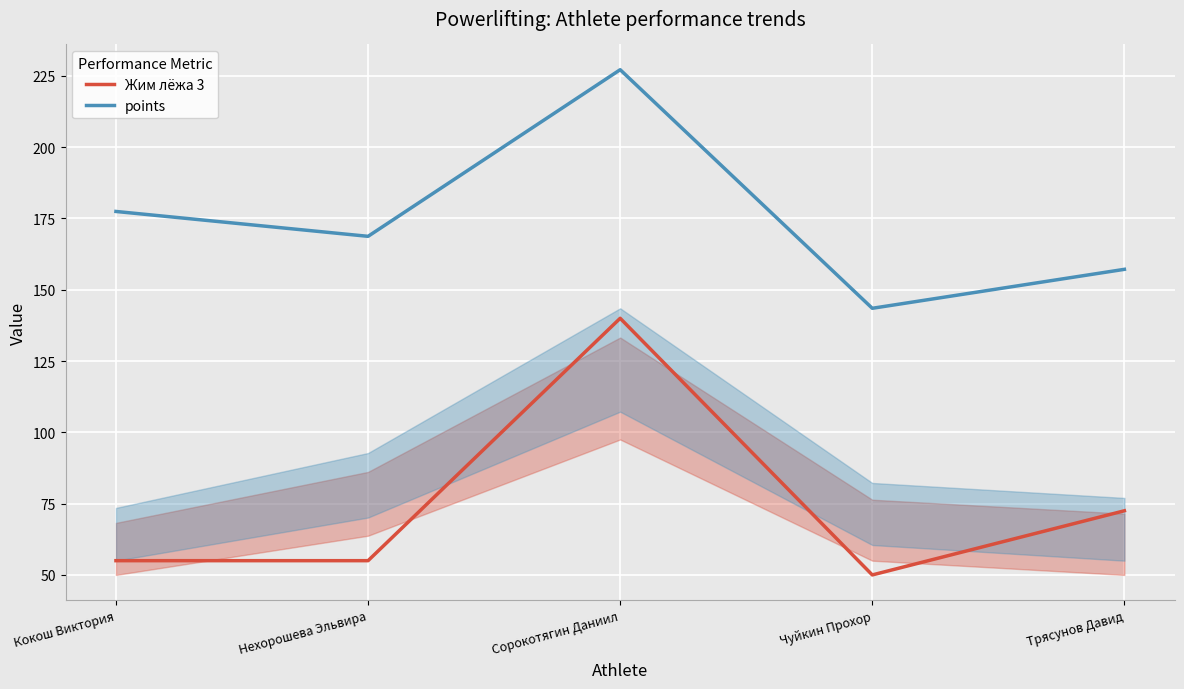

Which series has the largest total across all categories?

points